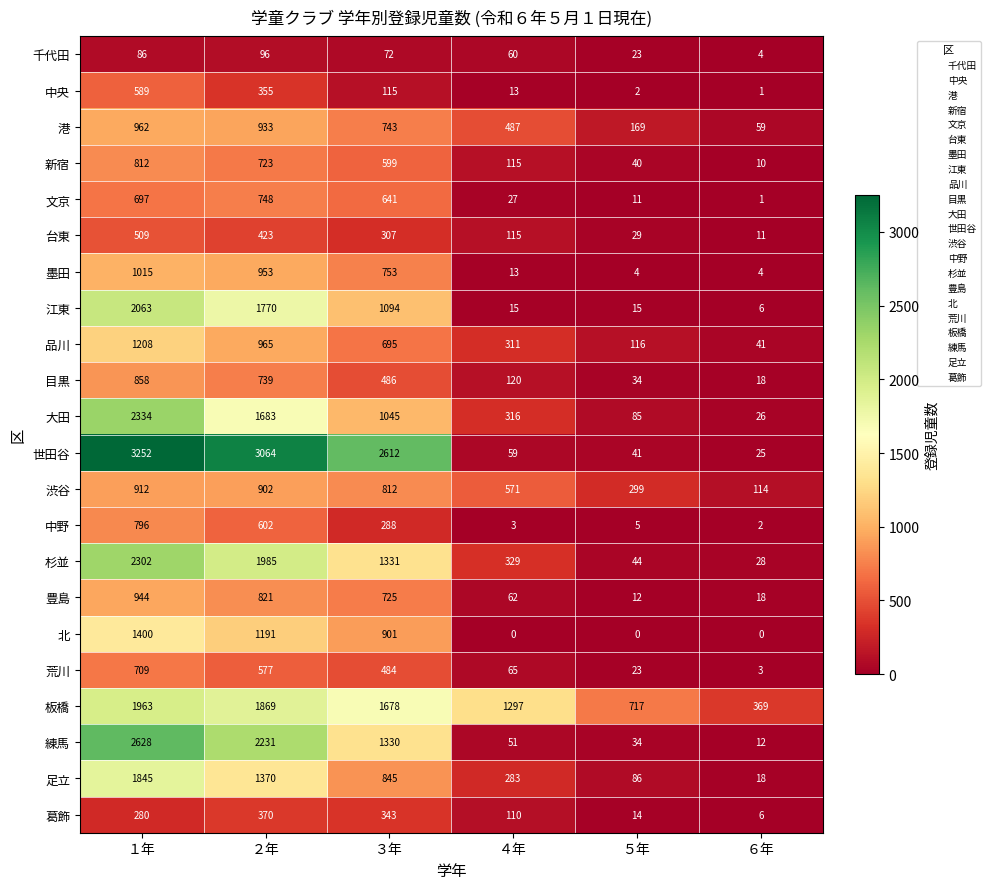

True or false: 千代田 has a value of 99 at ３年.

False